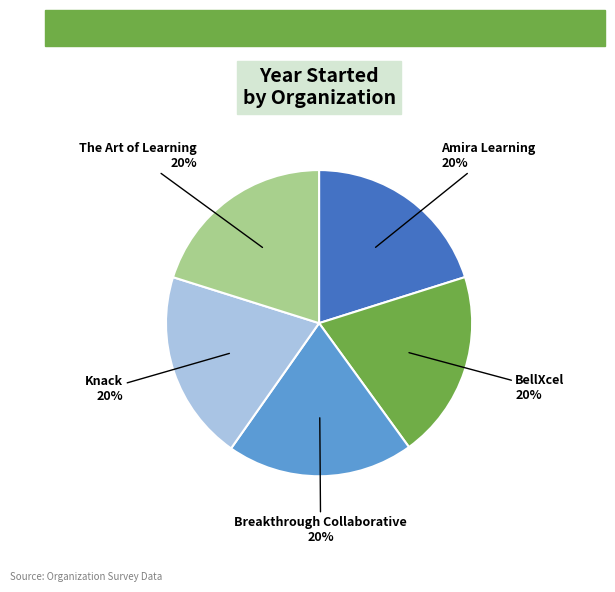

Does any single category account for the majority?

No